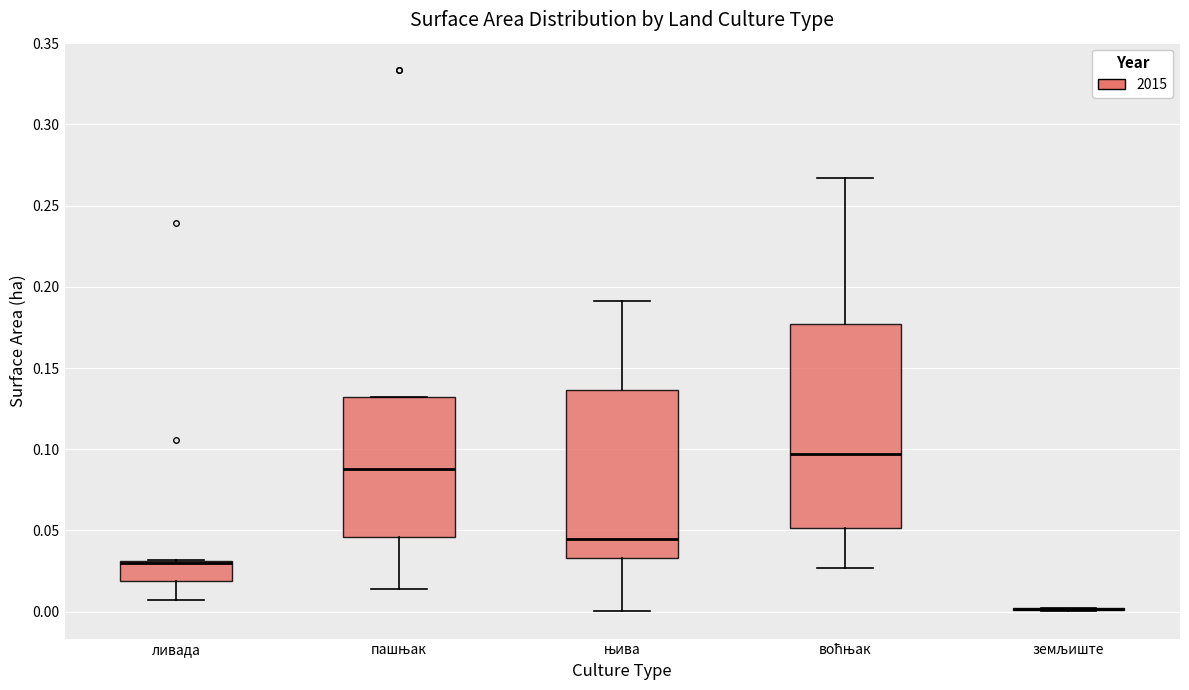

Where is the lower edge of the box for воћњак on the y-axis? The values are not printed on the chart, so give them approximately, as read against the axis.

0.050